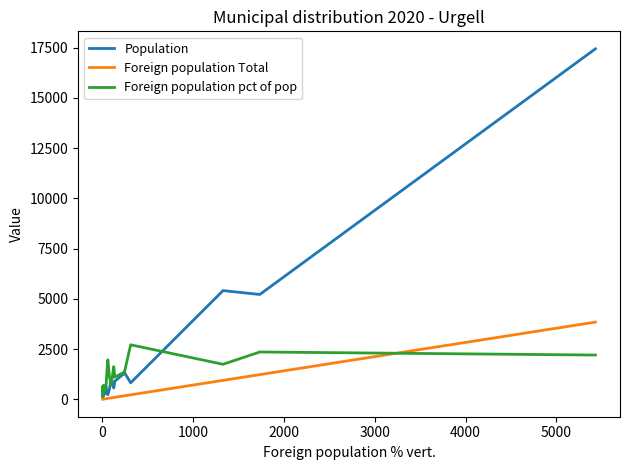

What is the maximum value shown in the chart?

17445